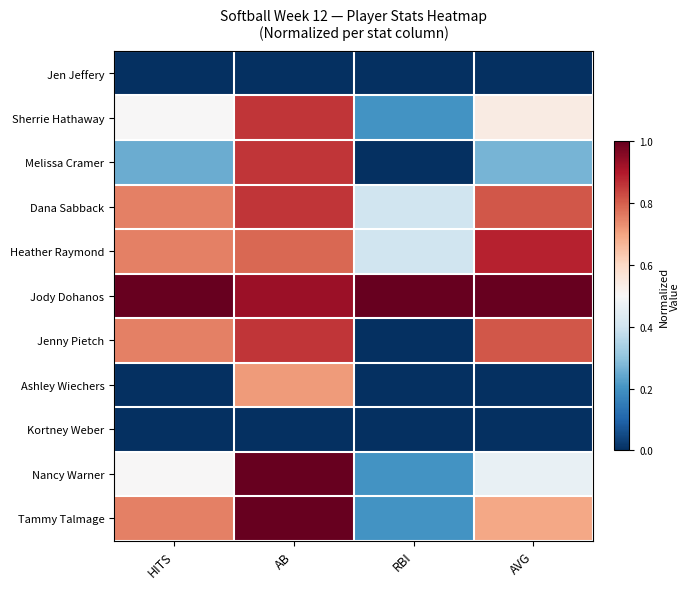

Reading left to right, extract all data points from this chart.

Jen Jeffery: HITS=0.0	AB=0.0	RBI=0.0	AVG=0.0
Sherrie Hathaway: HITS=0.5	AB=0.9	RBI=0.2	AVG=0.5
Melissa Cramer: HITS=0.2	AB=0.9	RBI=0.0	AVG=0.3
Dana Sabback: HITS=0.8	AB=0.9	RBI=0.4	AVG=0.8
Heather Raymond: HITS=0.8	AB=0.8	RBI=0.4	AVG=0.9
Jody Dohanos: HITS=1.0	AB=0.9	RBI=1.0	AVG=1.0
Jenny Pietch: HITS=0.8	AB=0.9	RBI=0.0	AVG=0.8
Ashley Wiechers: HITS=0.0	AB=0.7	RBI=0.0	AVG=0.0
Kortney Weber: HITS=0.0	AB=0.0	RBI=0.0	AVG=0.0
Nancy Warner: HITS=0.5	AB=1.0	RBI=0.2	AVG=0.5
Tammy Talmage: HITS=0.8	AB=1.0	RBI=0.2	AVG=0.7